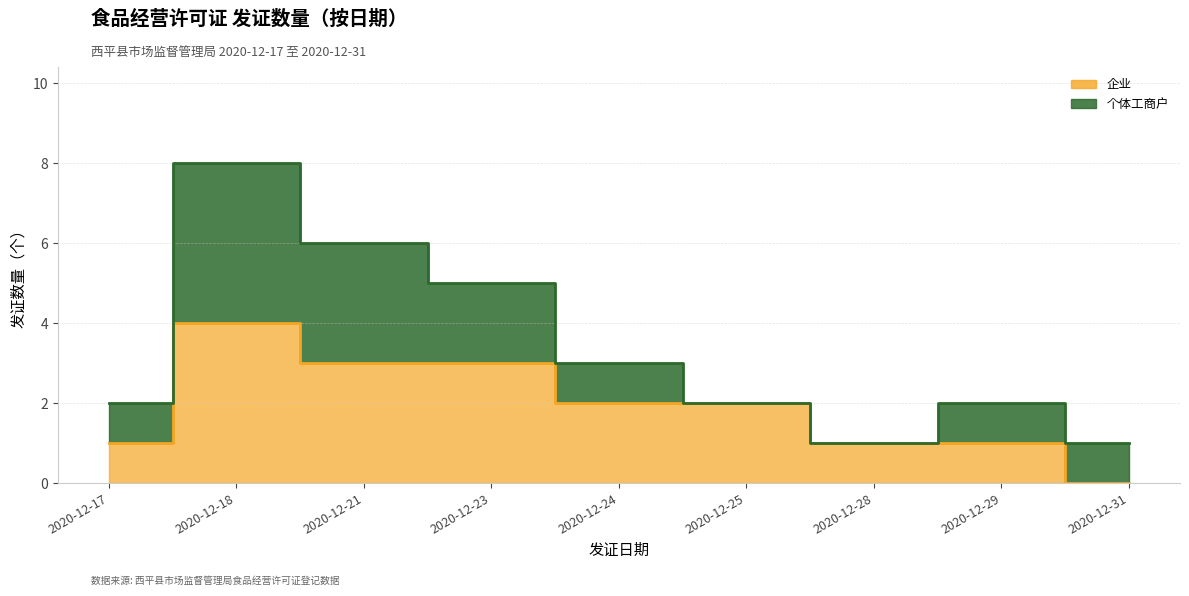

Which category has the lowest value across all series?

2020-12-31